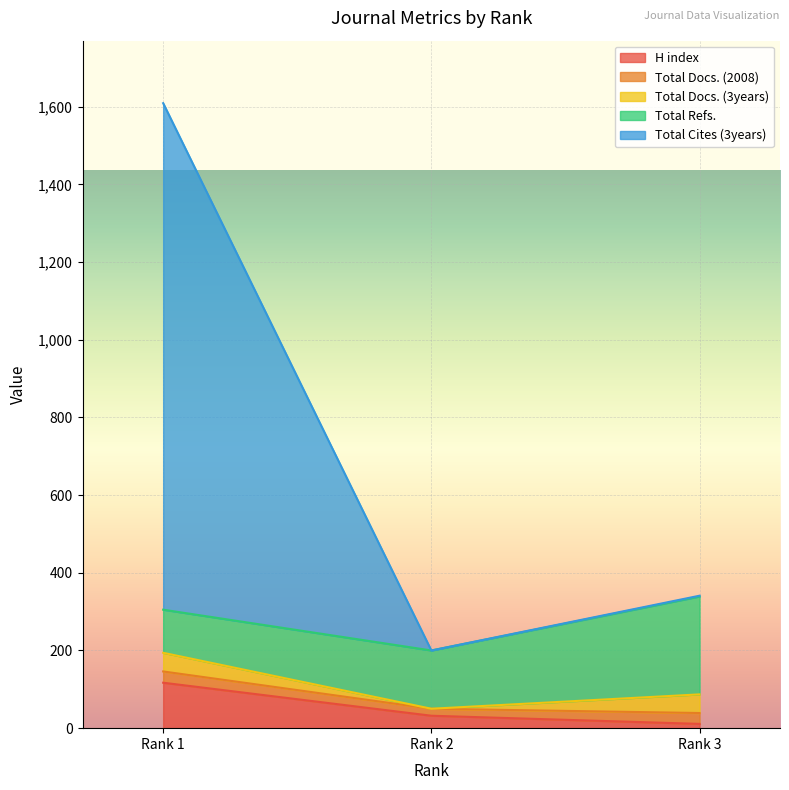

What is the total value across all series at Rank 1?

1609